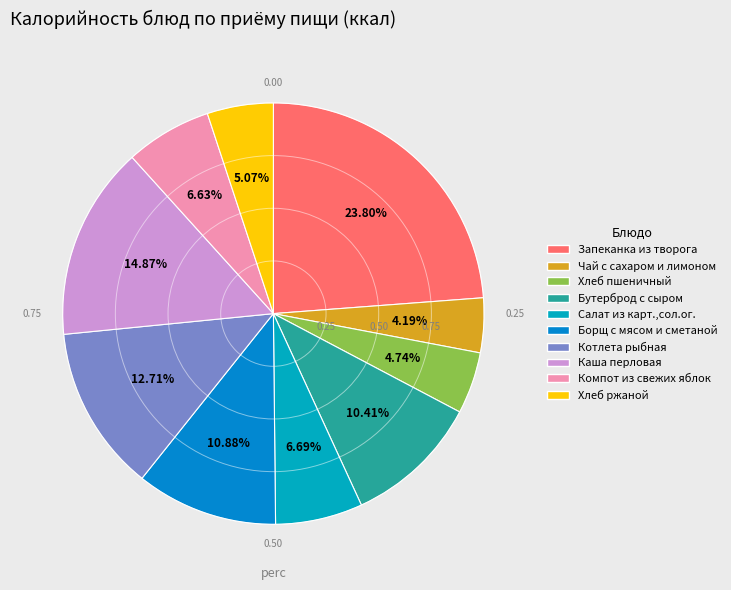

Count the number of slices in the pie.

10